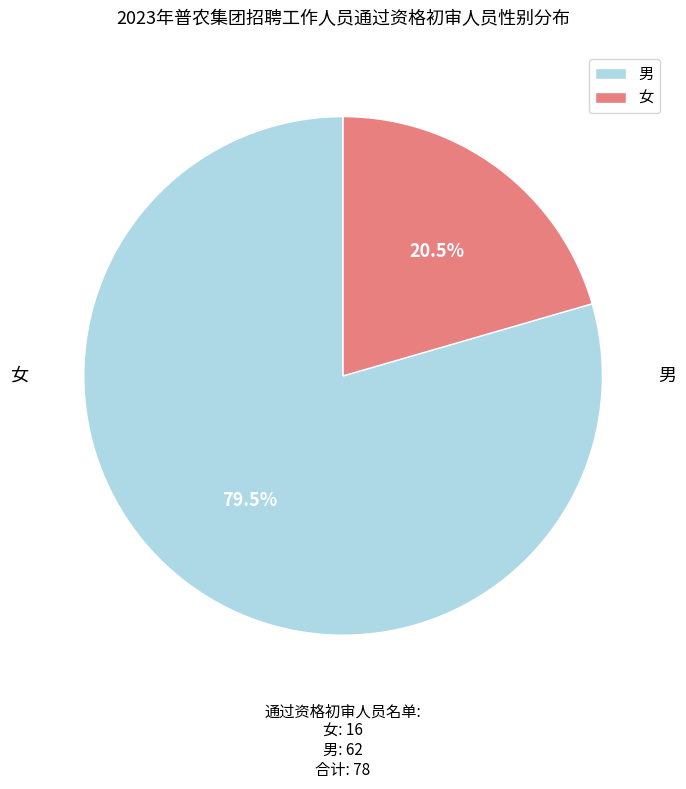

Does any single category account for the majority?

Yes